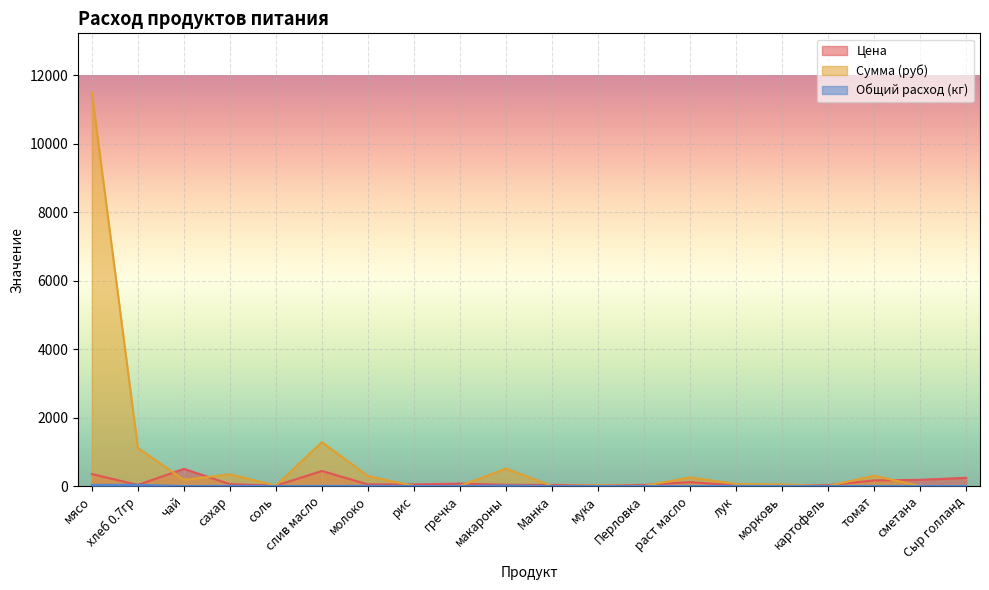

At which category is the sum across all series the highest?

мясо